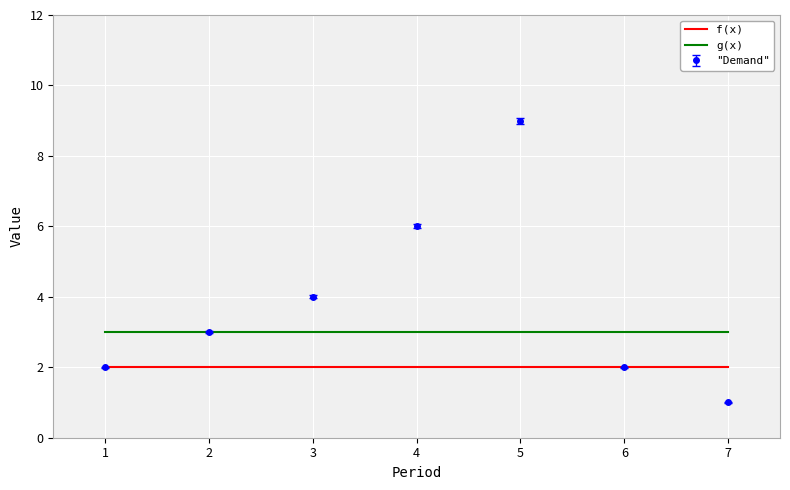

Is this an area chart (filled region under the line)?

No